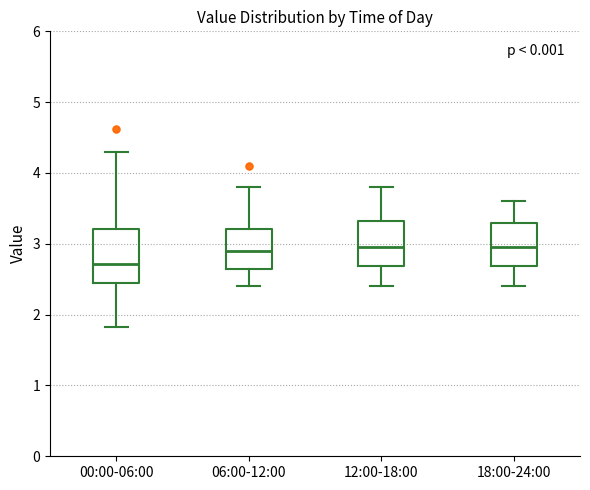

Which box has the lowest median line?

00:00-06:00